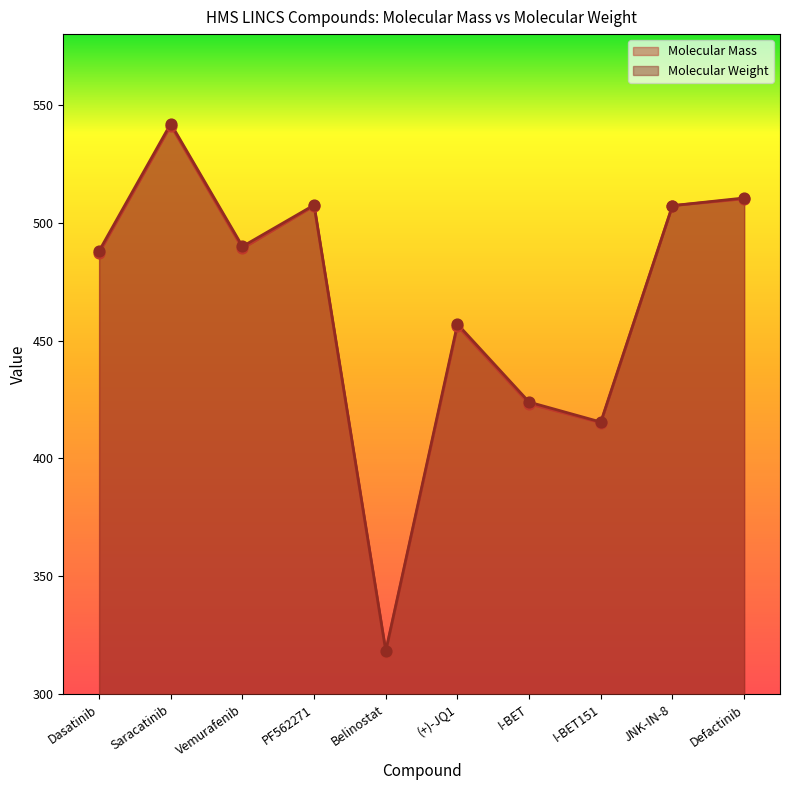

Which series has the largest Y range (max minus min)?

Molecular Weight